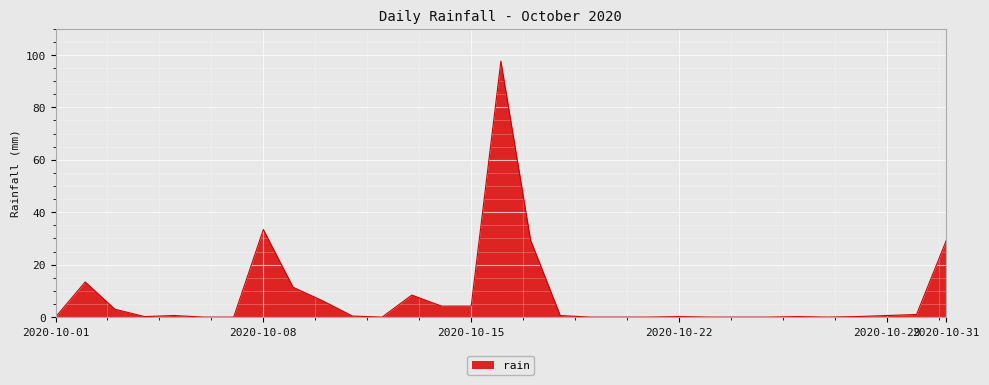

What is the difference between the maximum and minimum values?

97.6